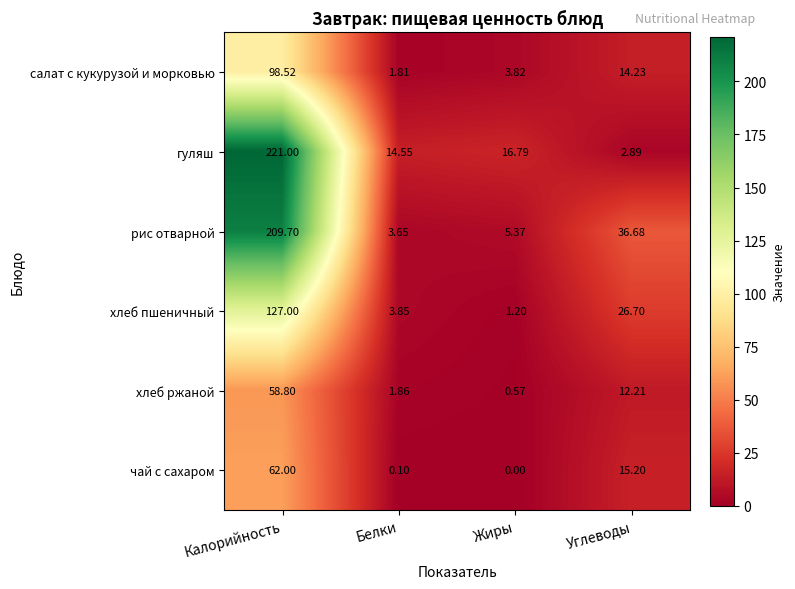

Which series has the largest total across all categories?

рис отварной